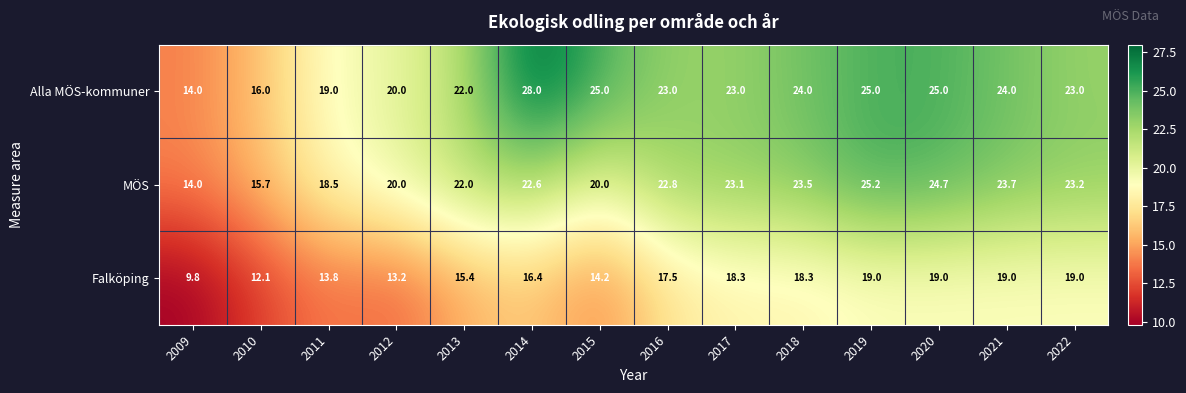

Which series has the widest spread of values?

Alla MÖS-kommuner